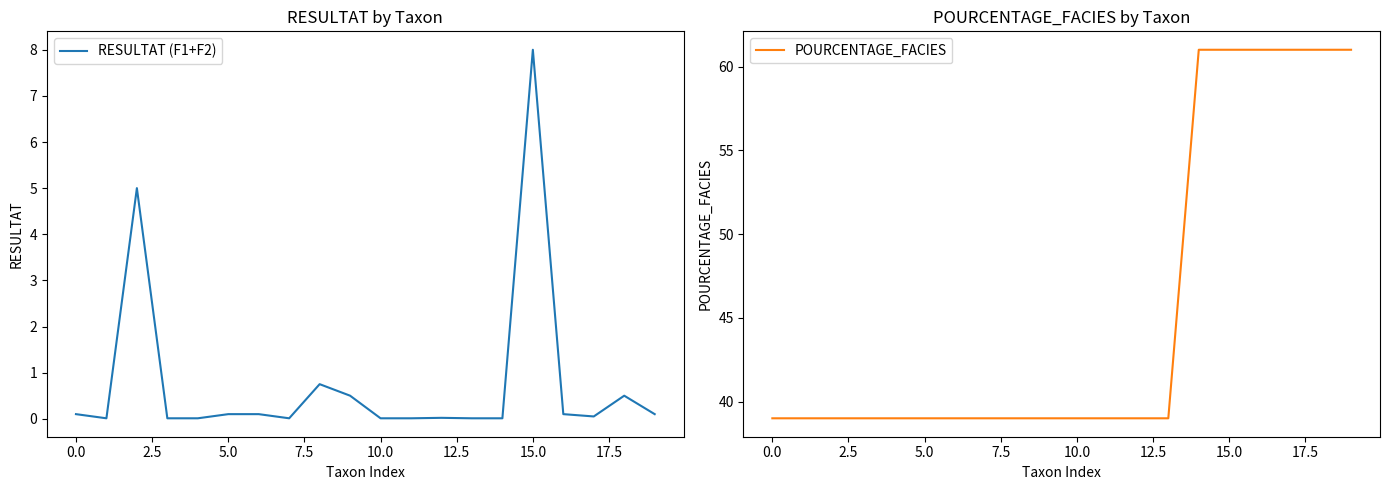

True or false: RESULTAT (F1+F2) and POURCENTAGE_FACIES intersect in this chart.

False